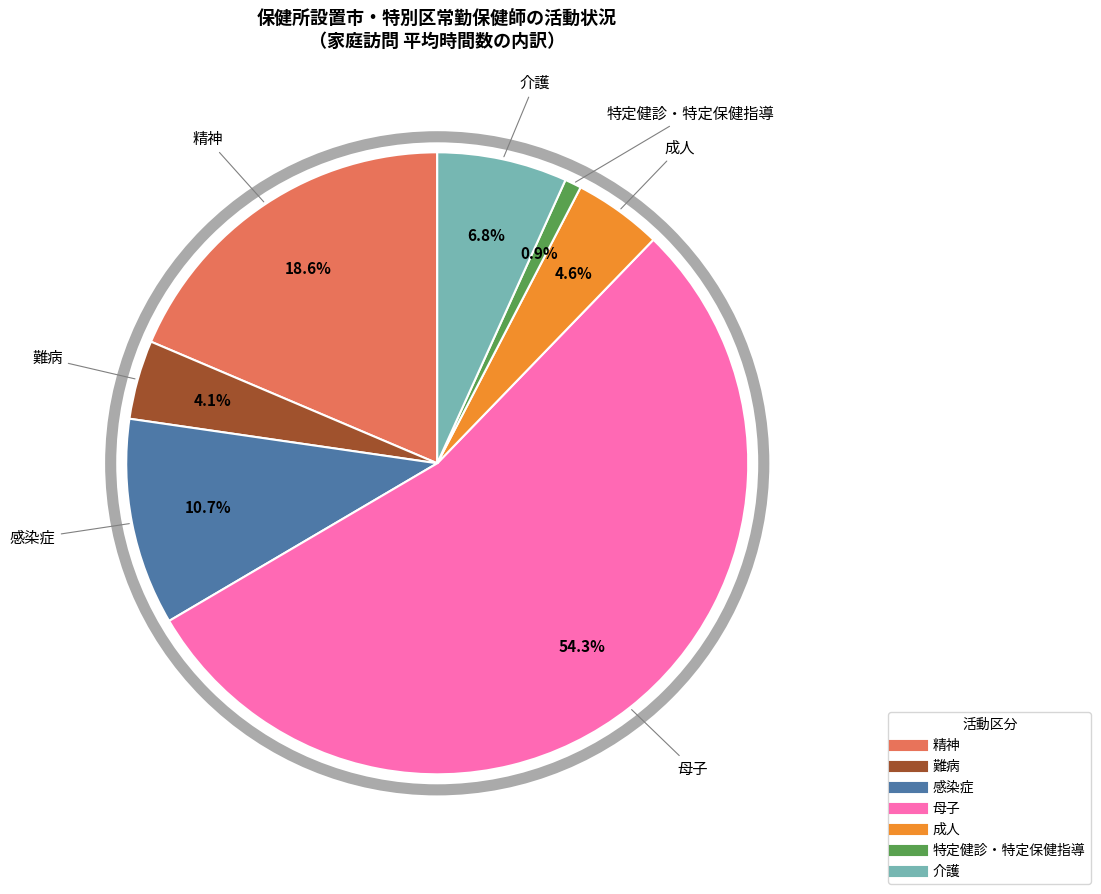

Count the number of slices in the pie.

7